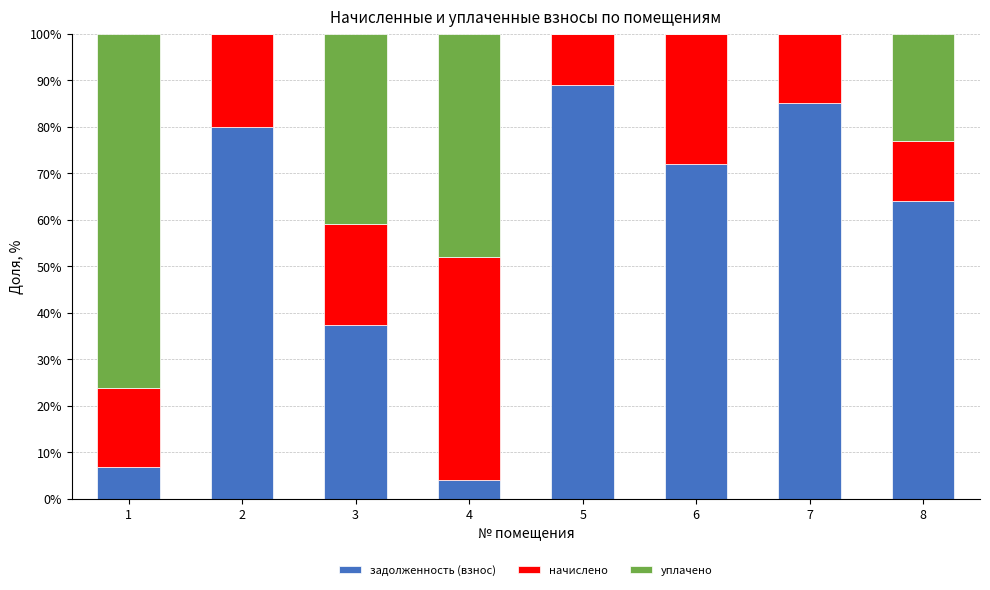

What is the total value across all series at 8?

100.0